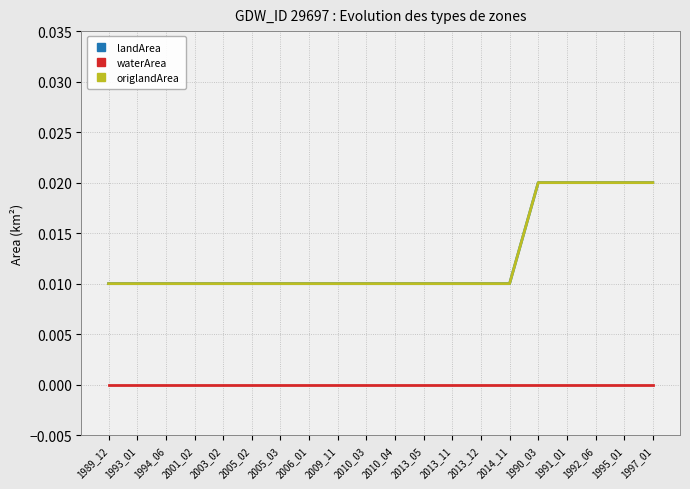

Does the chart display data point markers on the line(s)?

No